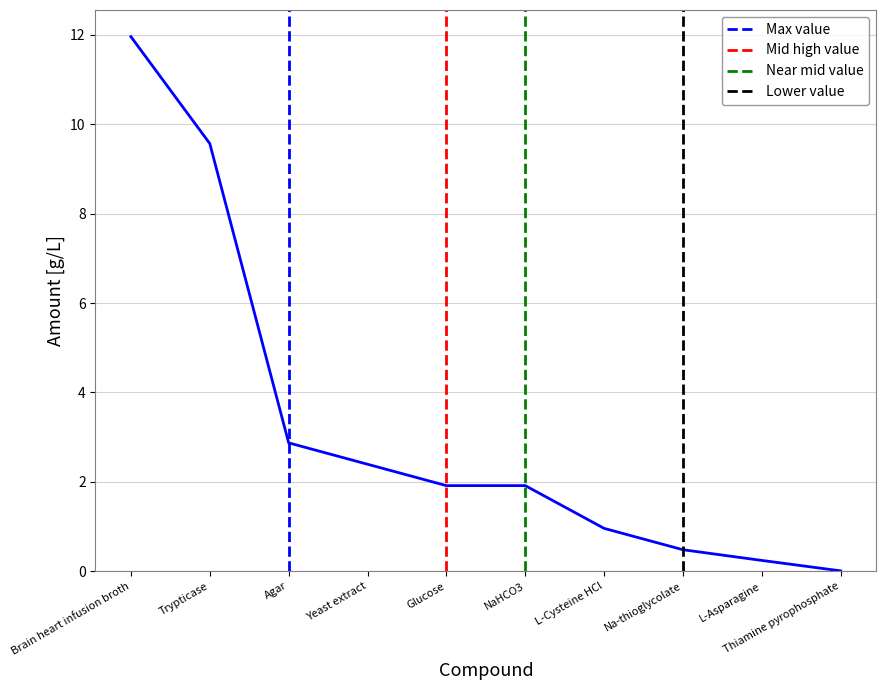

What is the value of the 7th point from the left?

1.0